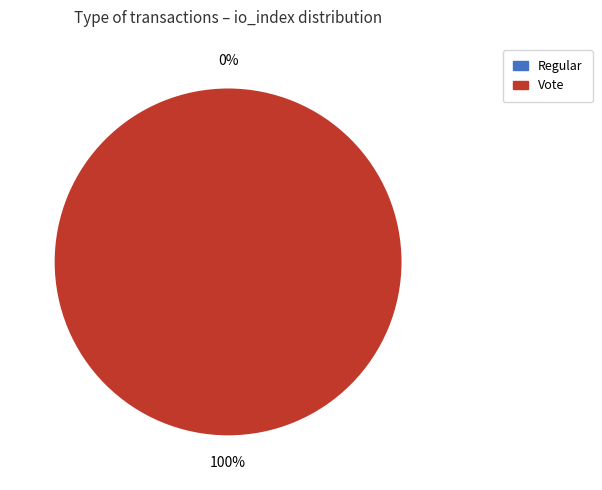

What is the majority slice?

Vote